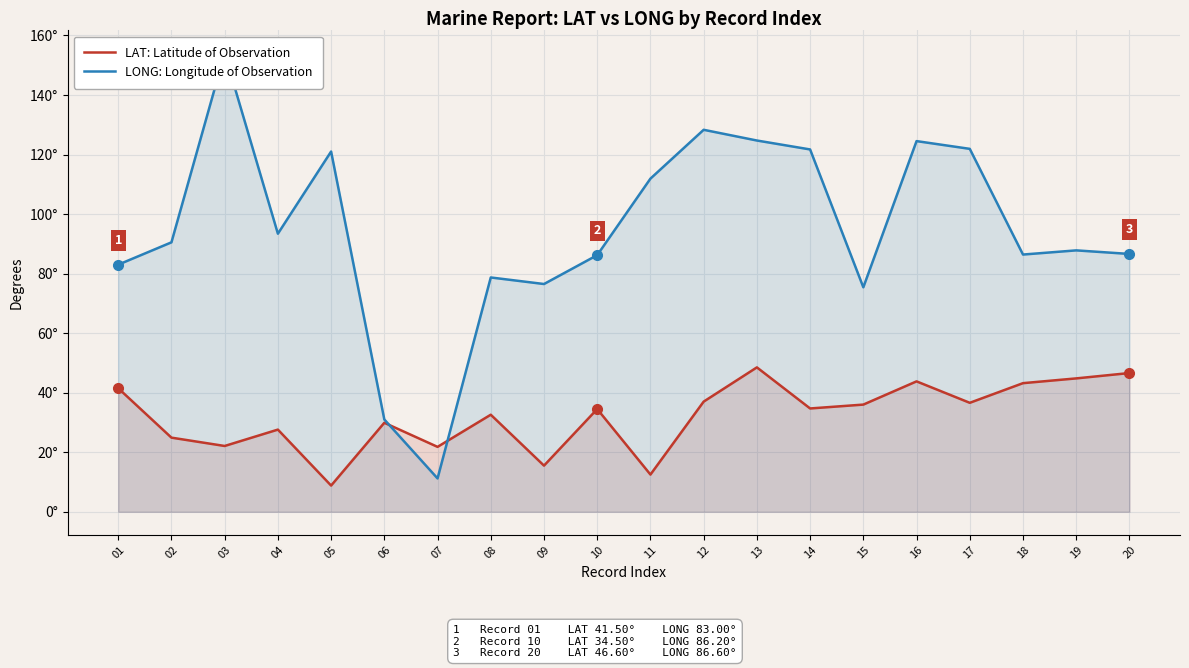

List the labels in order of LONG: Longitude of Observation value, smallest first.

07, 06, 15, 09, 08, 01, 10, 18, 20, 19, 02, 04, 11, 05, 14, 17, 16, 13, 12, 03